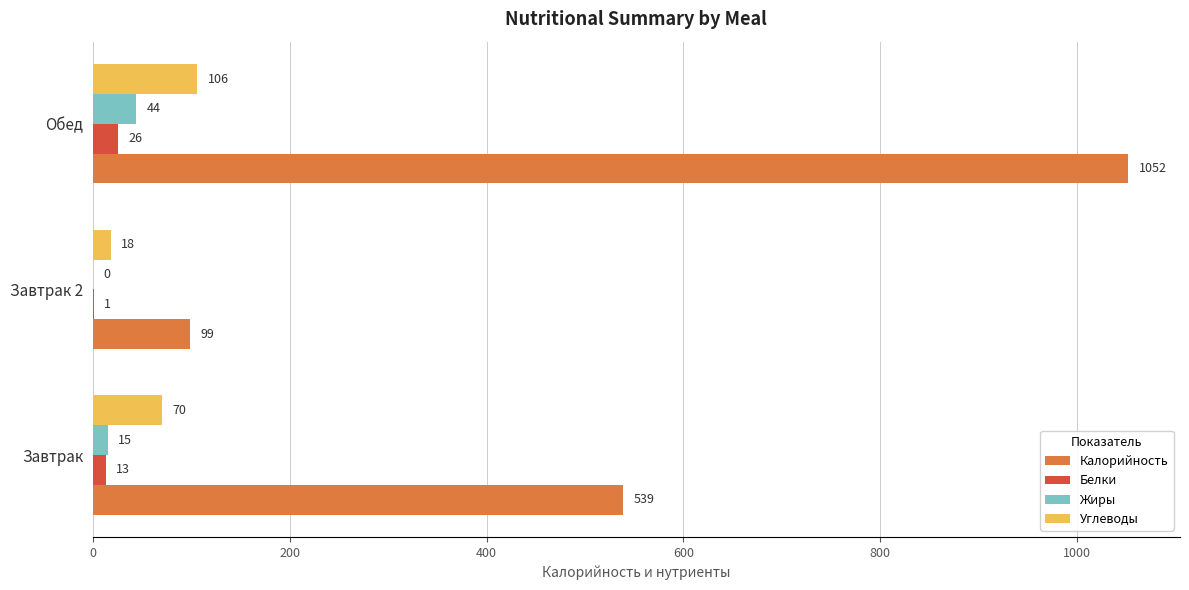

What is the average value of the Белки series?

13